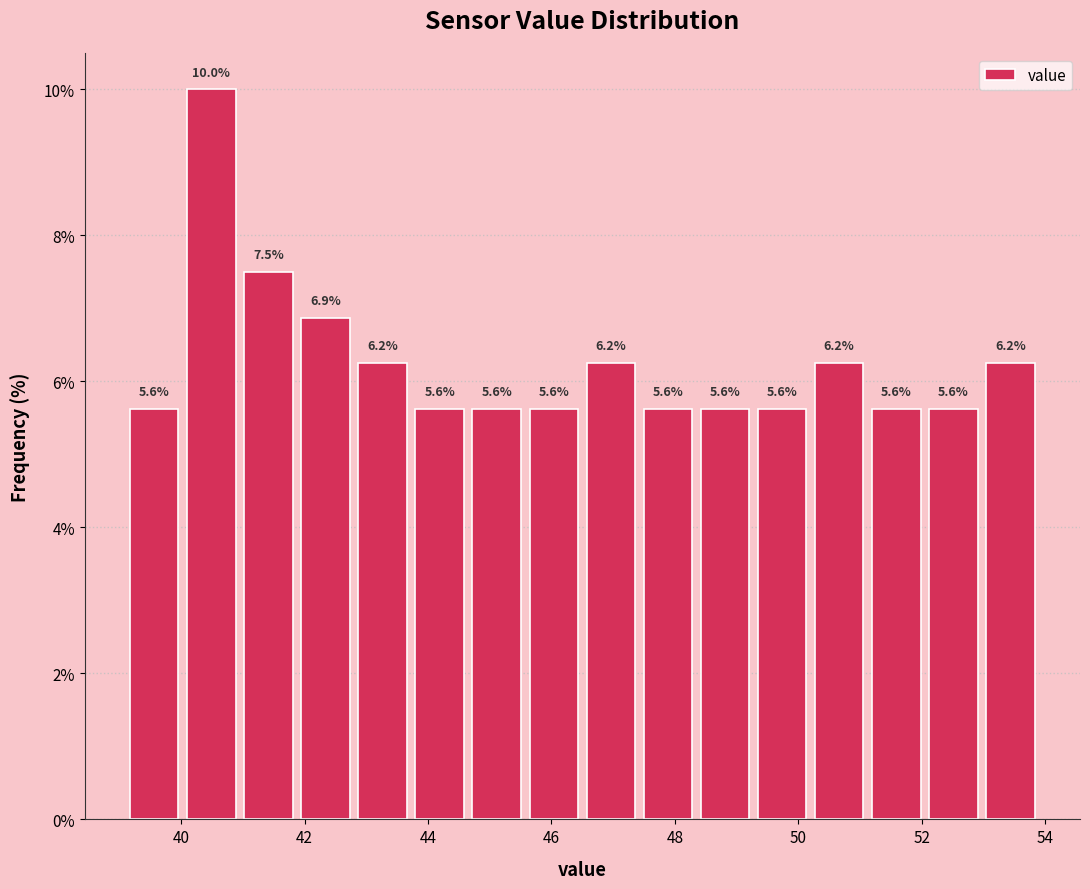

Reading left to right, list every bar in this chart as the range it spans on the x-axis followed by its height. The bar edges are not printed on the chart, so give them approximately, as read against the axis.

39.2 to 40.0: 5.6
40.0 to 41.0: 10.0
41.0 to 41.8: 7.5
41.8 to 42.8: 6.9
42.8 to 43.8: 6.2
43.8 to 44.6: 5.6
44.6 to 45.6: 5.6
45.6 to 46.6: 5.6
46.6 to 47.4: 6.2
47.4 to 48.4: 5.6
48.4 to 49.2: 5.6
49.2 to 50.2: 5.6
50.2 to 51.2: 6.2
51.2 to 52.0: 5.6
52.0 to 53.0: 5.6
53.0 to 54.0: 6.2